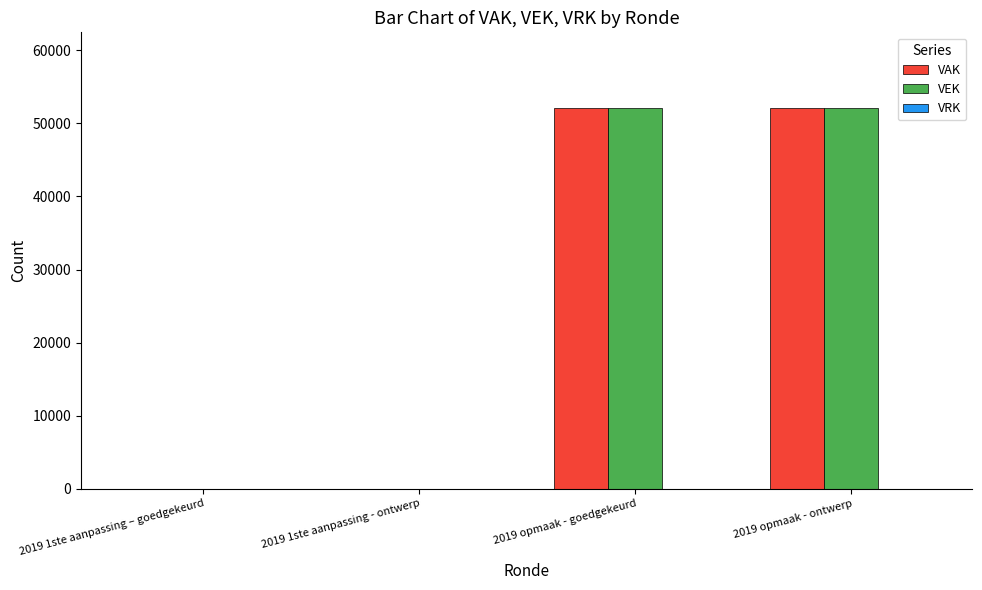

What is the maximum value shown in the chart?

52058